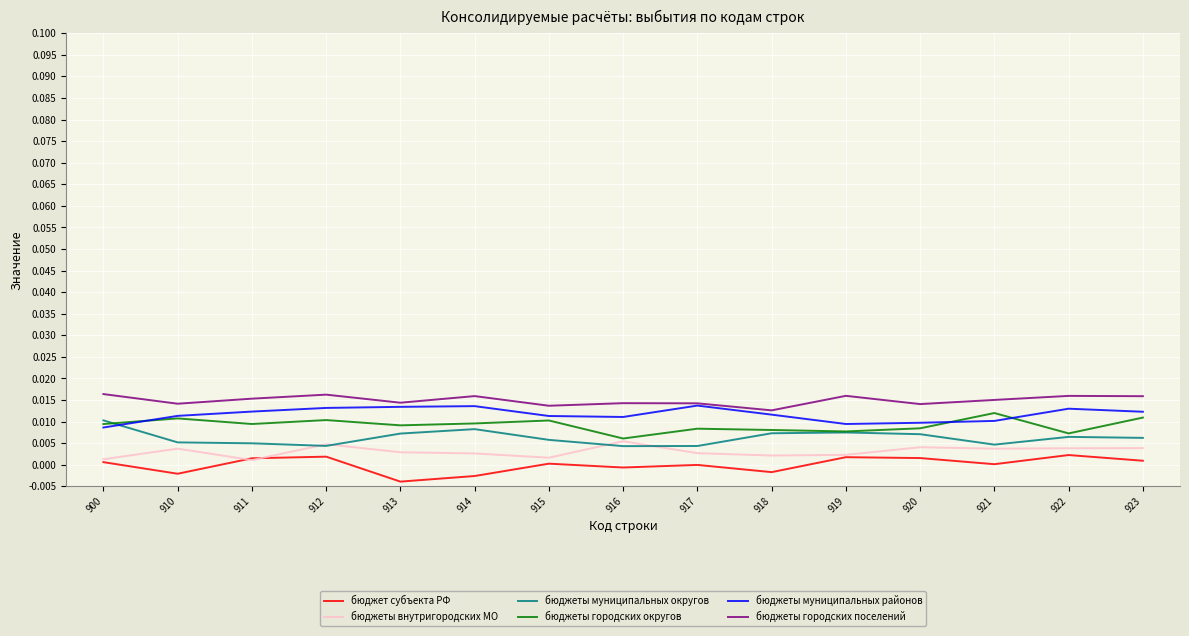

True or false: бюджеты муниципальных районов and бюджеты внутригородских МО intersect in this chart.

False